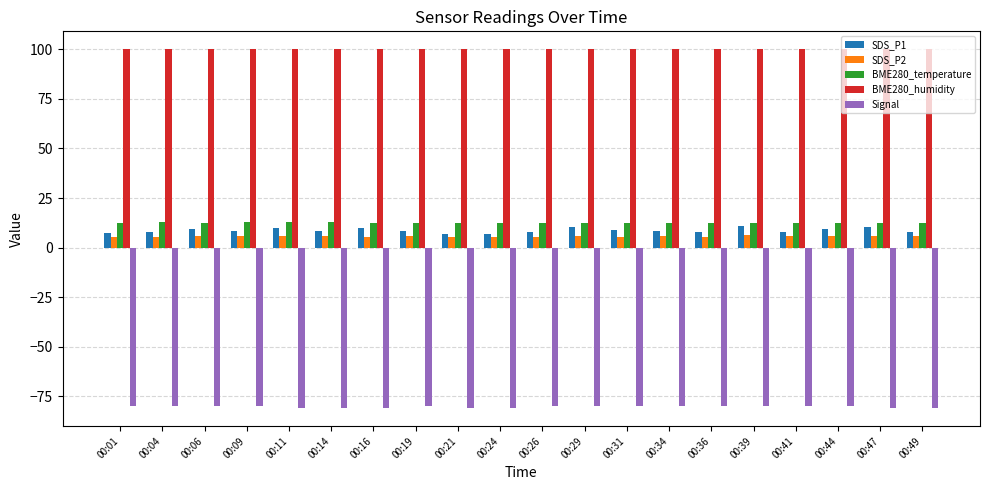

What is the difference between the highest and lowest values at 00:36?

180.0